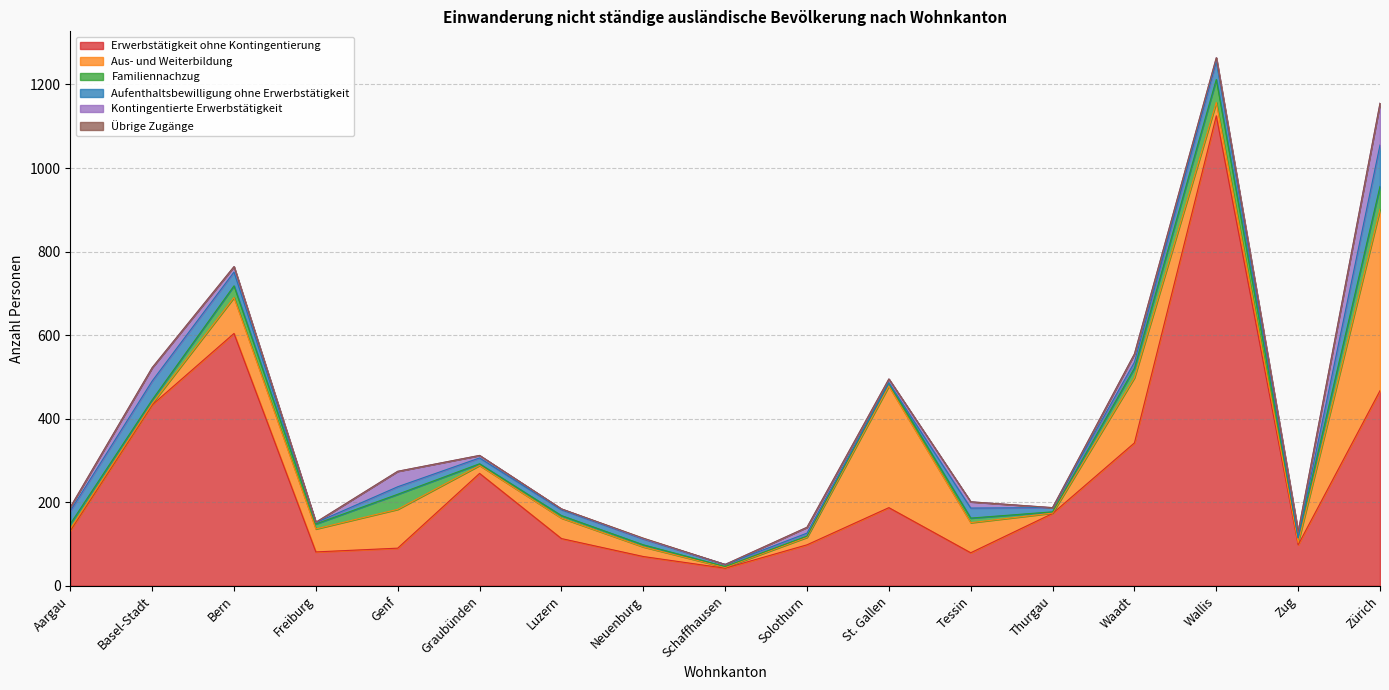

What is the label of the 9th point from the right?

Schaffhausen